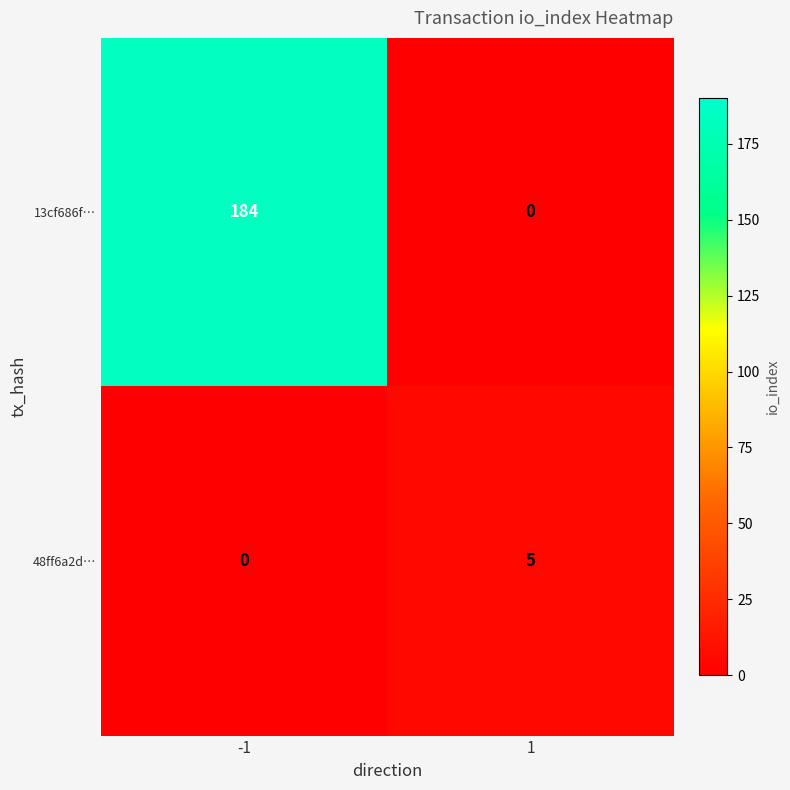

Which series has the largest range (max minus min)?

13cf686f…